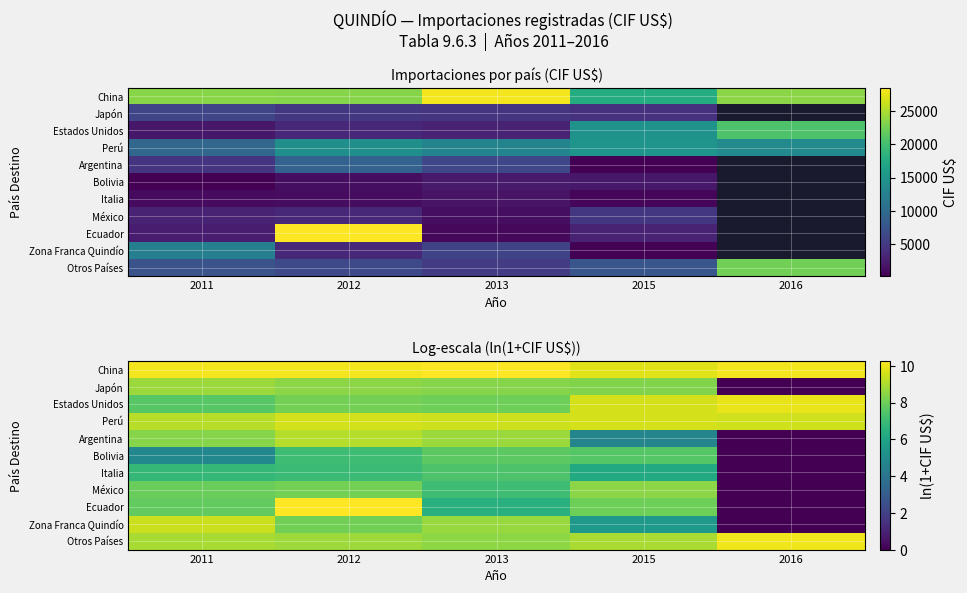

What is the maximum value shown in the chart?

10.3